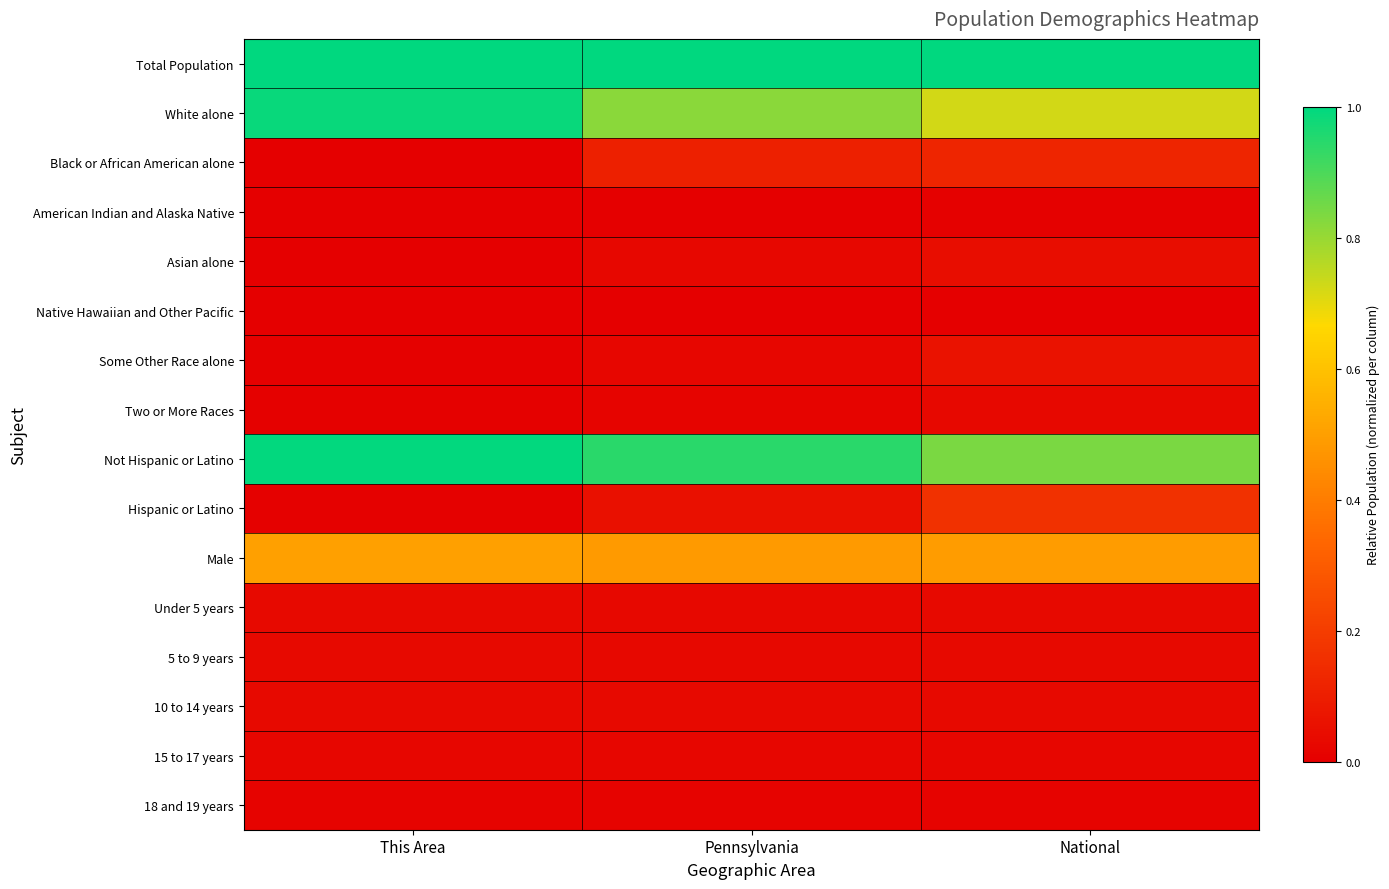

Reading right to left, extract all data points from this chart.

Total Population: National=1.0	Pennsylvania=1.0	This Area=1.0
White alone: National=0.7	Pennsylvania=0.8	This Area=1.0
Black or African American alone: National=0.1	Pennsylvania=0.1	This Area=0.0
American Indian and Alaska Native: National=0.0	Pennsylvania=0.0	This Area=0.0
Asian alone: National=0.0	Pennsylvania=0.0	This Area=0.0
Native Hawaiian and Other Pacific: National=0.0	Pennsylvania=0.0	This Area=0.0
Some Other Race alone: National=0.1	Pennsylvania=0.0	This Area=0.0
Two or More Races: National=0.0	Pennsylvania=0.0	This Area=0.0
Not Hispanic or Latino: National=0.8	Pennsylvania=0.9	This Area=1.0
Hispanic or Latino: National=0.2	Pennsylvania=0.1	This Area=0.0
Male: National=0.5	Pennsylvania=0.5	This Area=0.5
Under 5 years: National=0.0	Pennsylvania=0.0	This Area=0.0
5 to 9 years: National=0.0	Pennsylvania=0.0	This Area=0.0
10 to 14 years: National=0.0	Pennsylvania=0.0	This Area=0.0
15 to 17 years: National=0.0	Pennsylvania=0.0	This Area=0.0
18 and 19 years: National=0.0	Pennsylvania=0.0	This Area=0.0